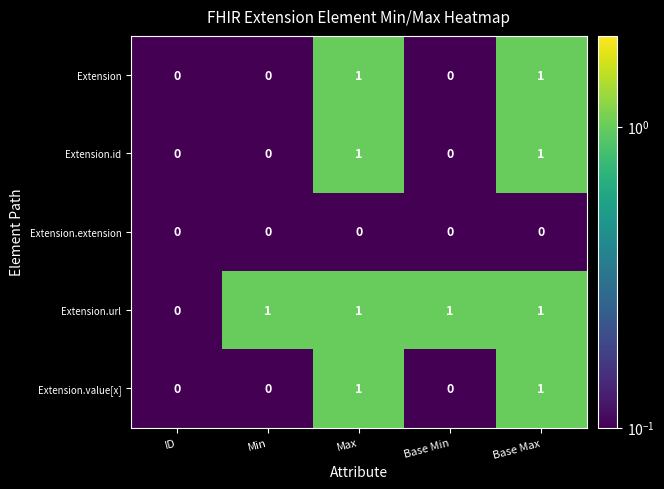

Reading left to right, what are all the values shown in this chart?

Extension: 0	0	1	0	1
Extension.id: 0	0	1	0	1
Extension.extension: 0	0	0	0	0
Extension.url: 0	1	1	1	1
Extension.value[x]: 0	0	1	0	1